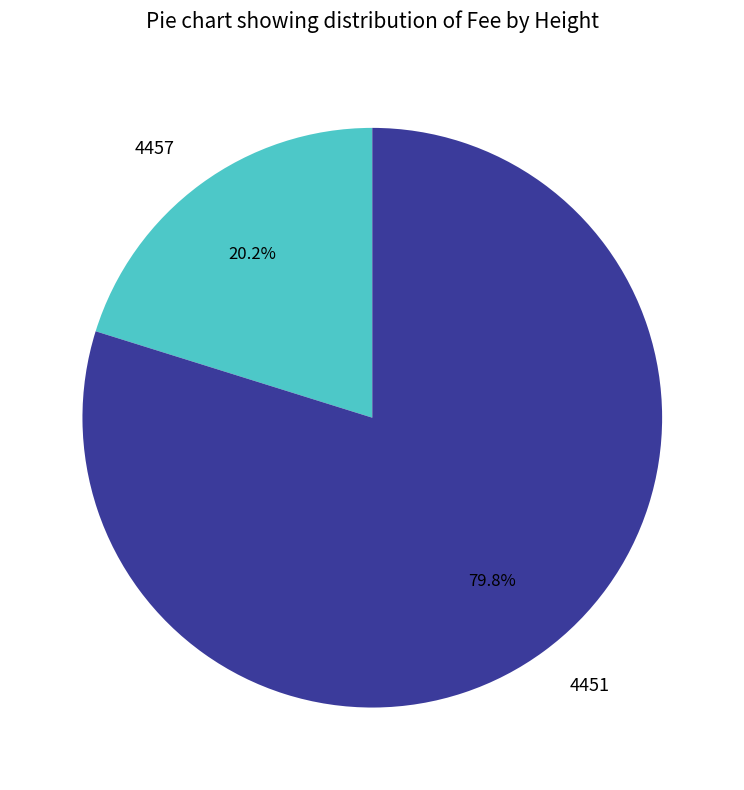

Combined, do 4457 and 4451 account for over 50%?

Yes